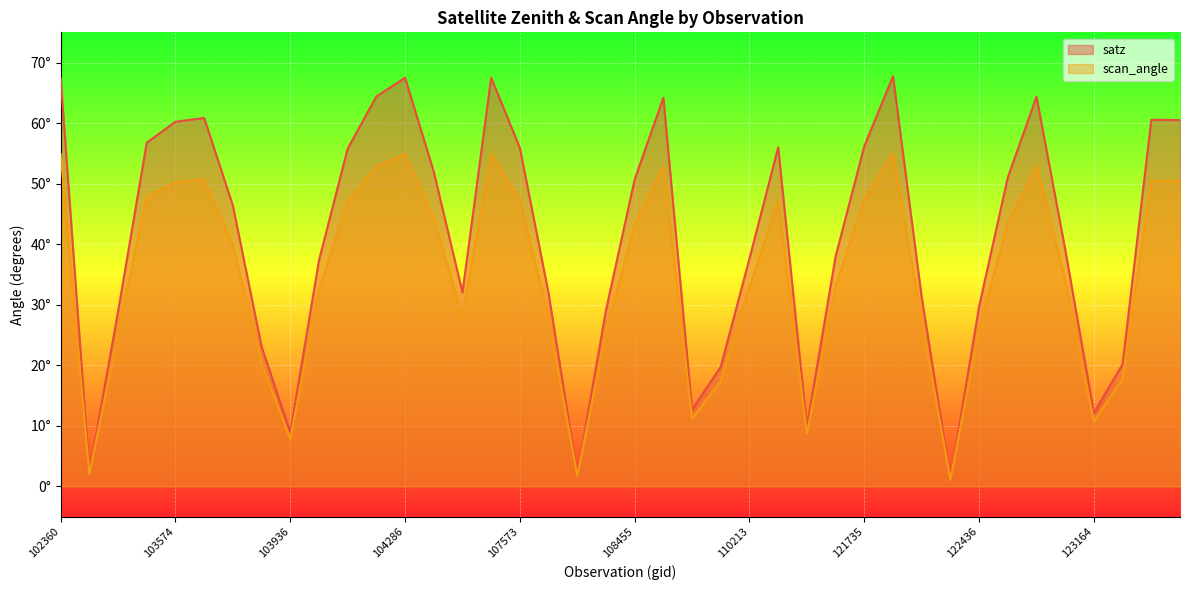

What is the sum of all scan_angle values?

1379.0